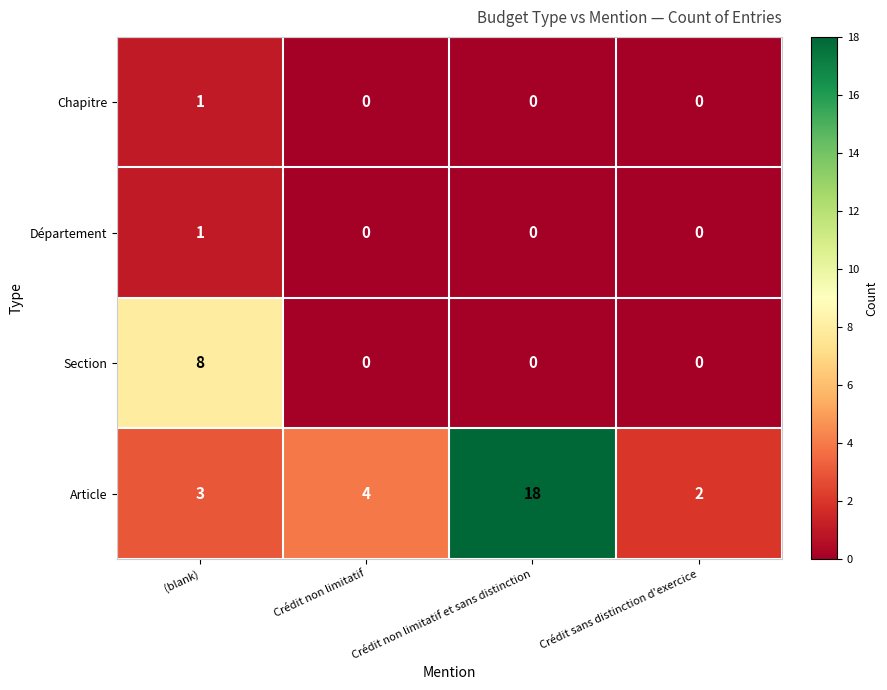

At which label is Article closest to 10?

Crédit non limitatif